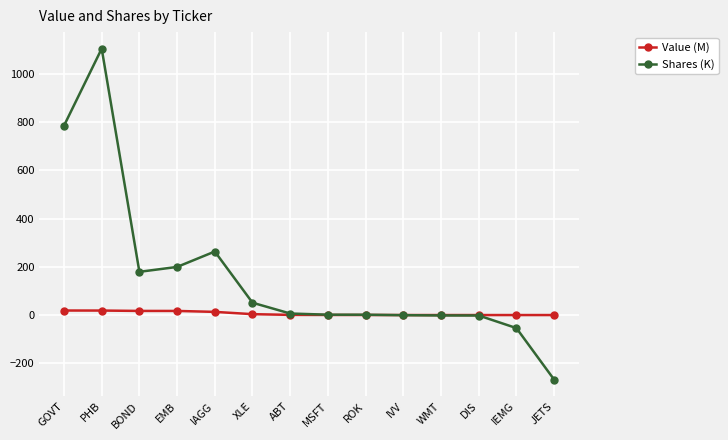

How many lines are shown in the chart?

2